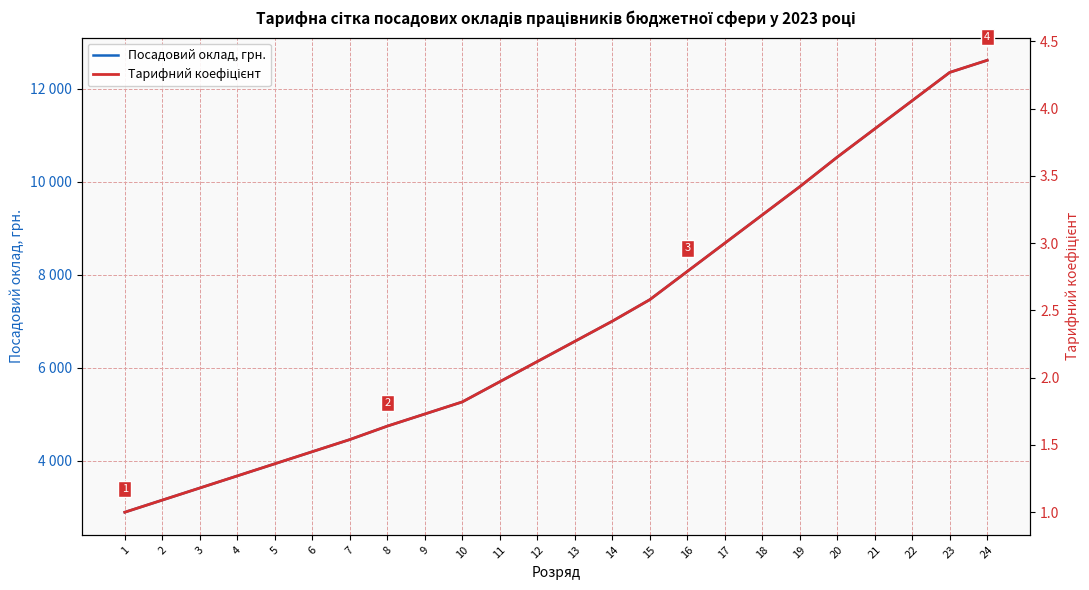

What is the value of the Посадовий оклад, грн. point at the 9th from the left?

5004.9